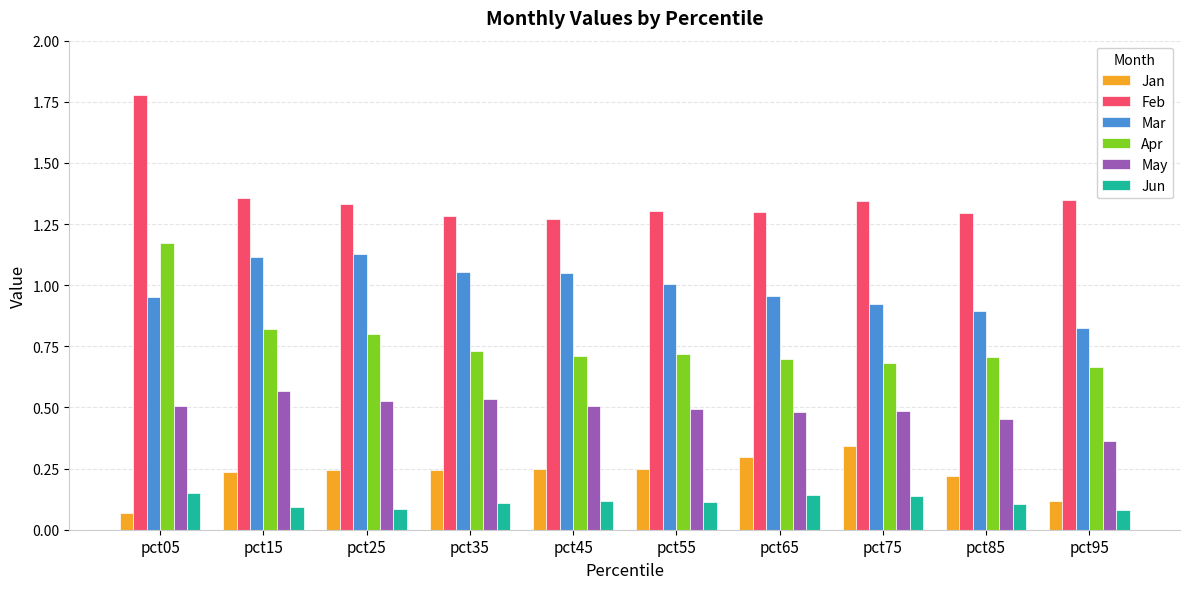

List the series in order of their peak value, lowest first.

Jun, Jan, May, Mar, Apr, Feb